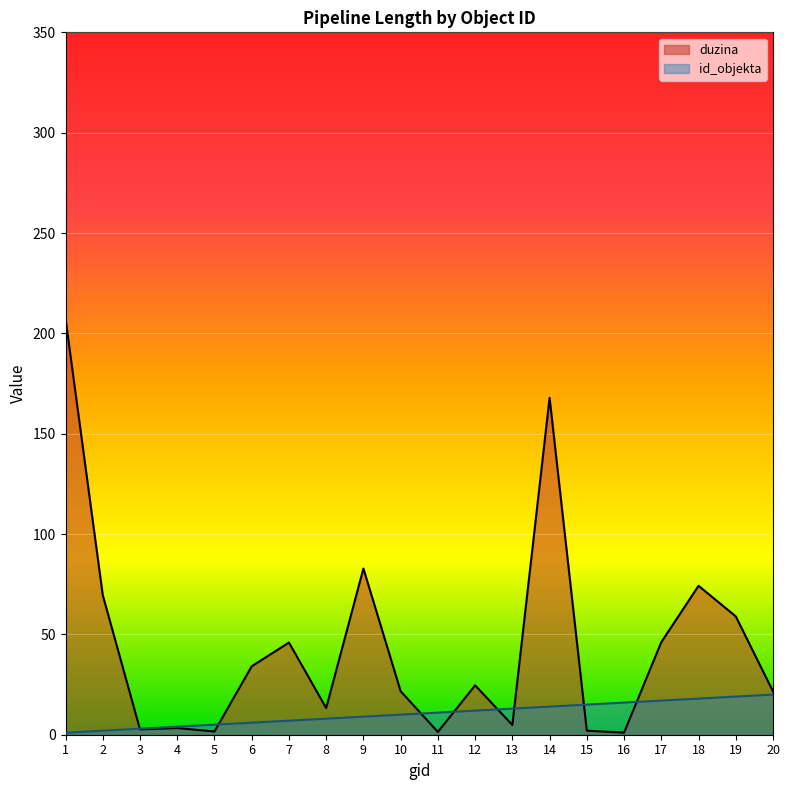

True or false: duzina has a value of 2.0 at 15.

True